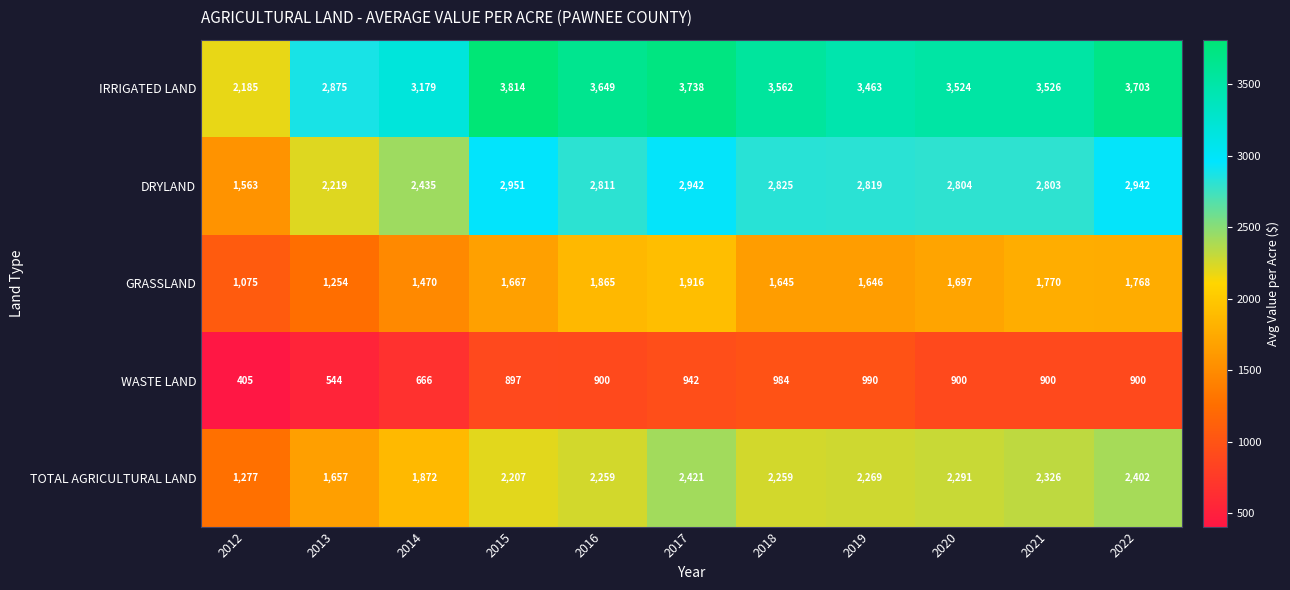

What is the approximate value of TOTAL AGRICULTURAL LAND at 2013, to the nearest 100?

1700